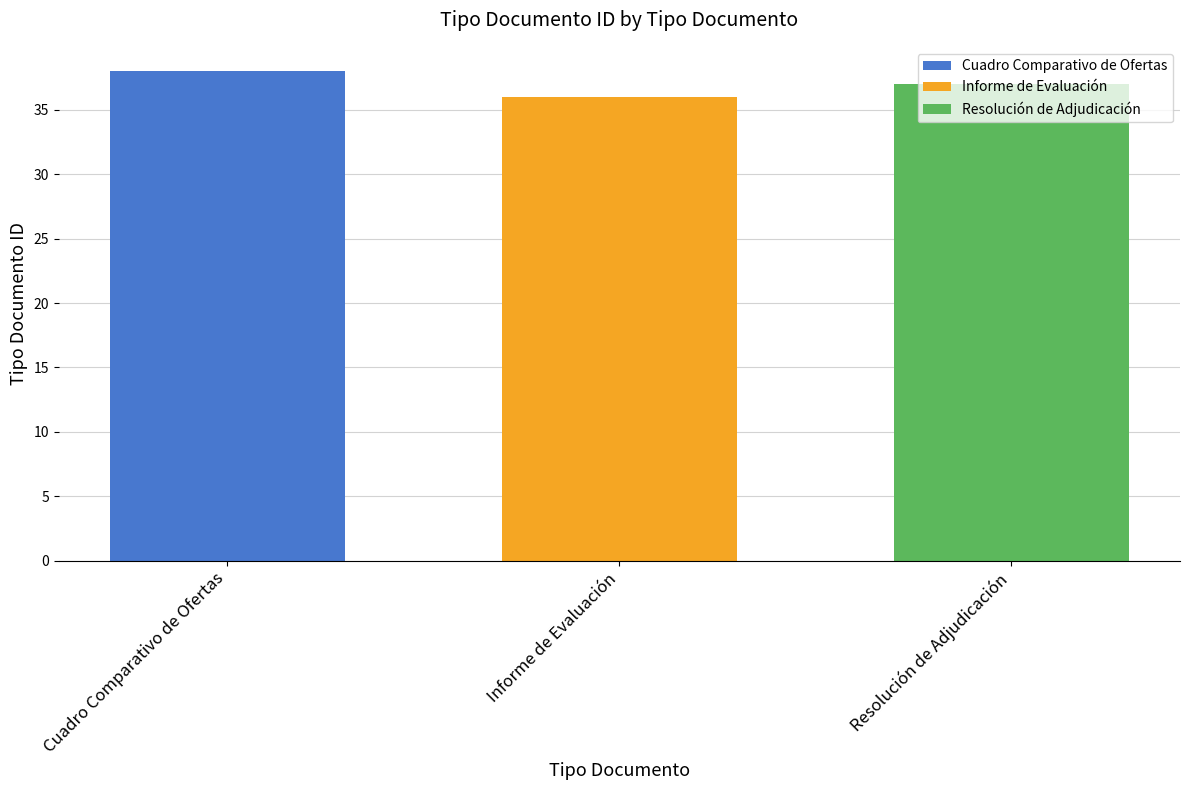

Which series has the widest spread of values?

Cuadro Comparativo de Ofertas